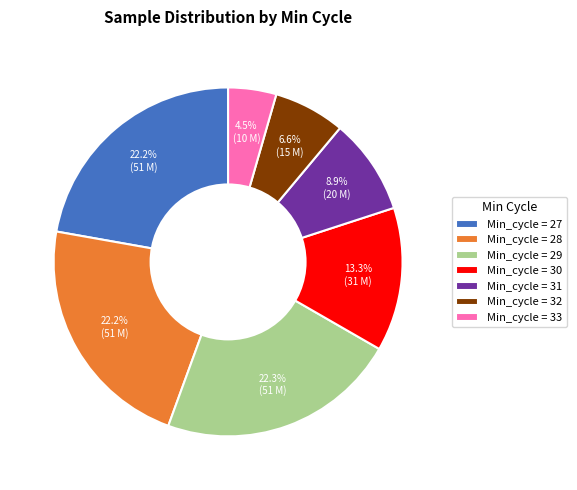

Approximately how many times larger is the value at Min_cycle = 27 compared to Min_cycle = 28?

1.0